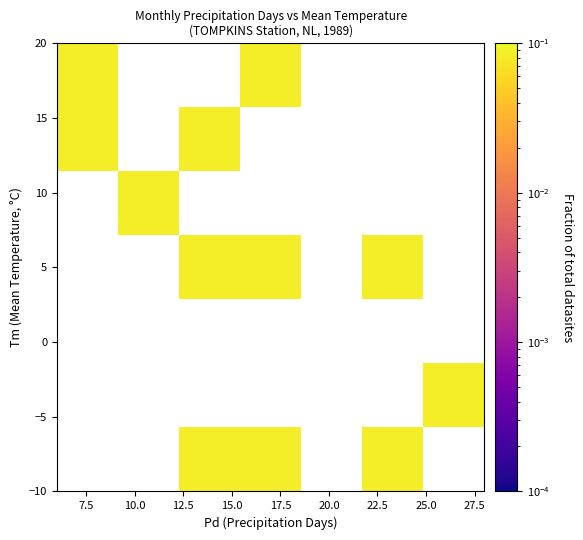

At how many categories does at least one series exceed 0?

6